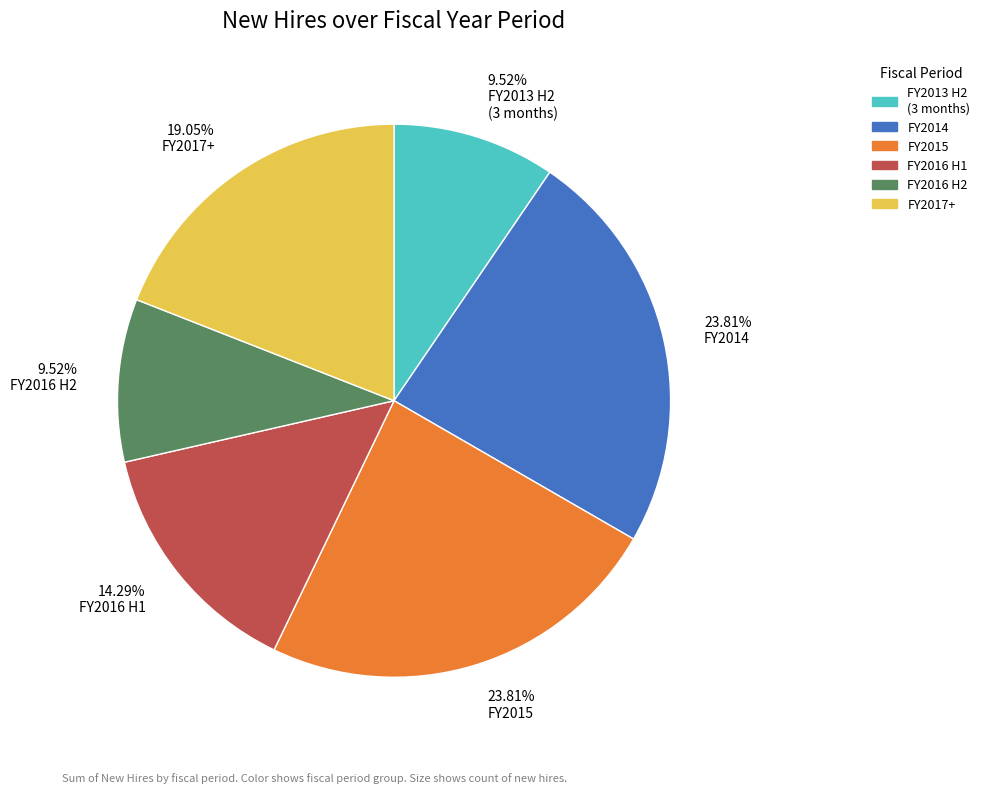

Does any single category account for the majority?

No